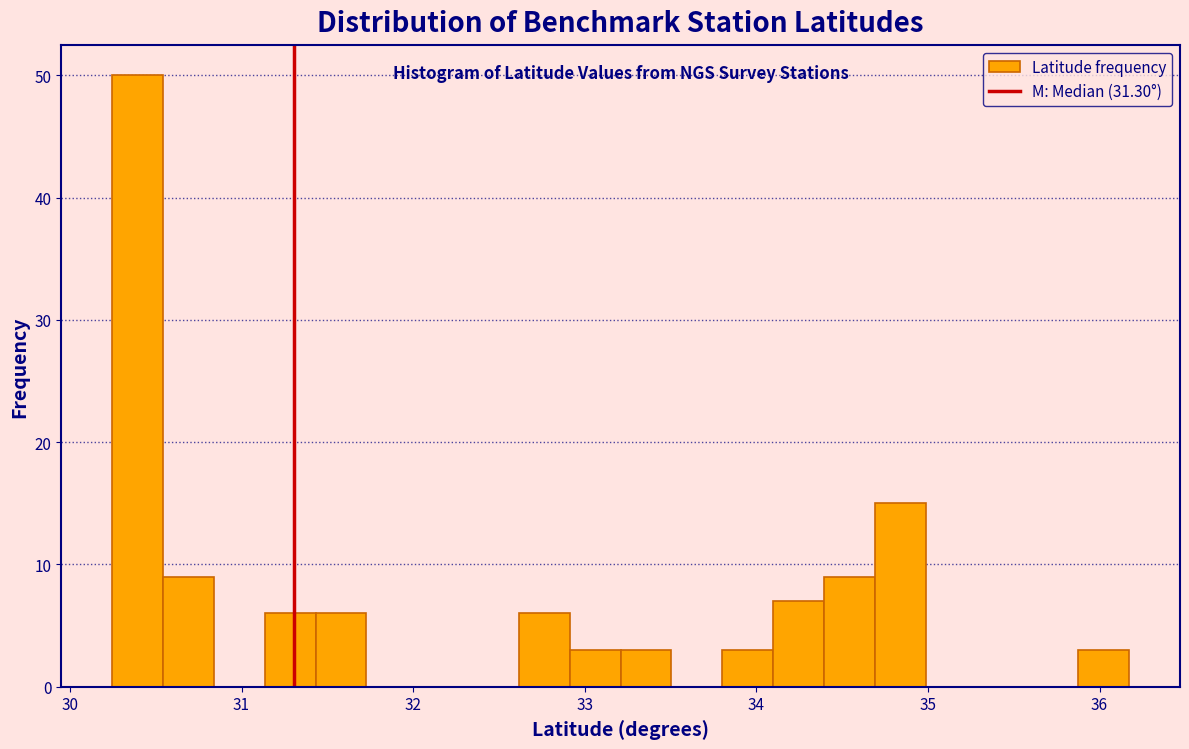

Around what value on the x-axis is the tallest bar? Give the approximate position of its centre, as read against the axis.

30.4